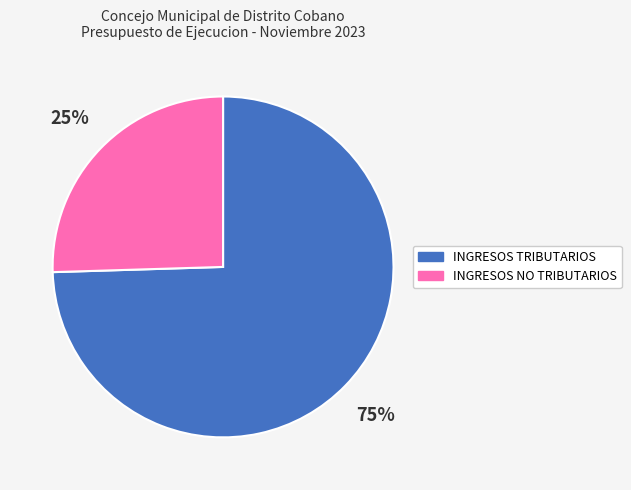

Which category has the smallest portion of the pie?

INGRESOS NO TRIBUTARIOS